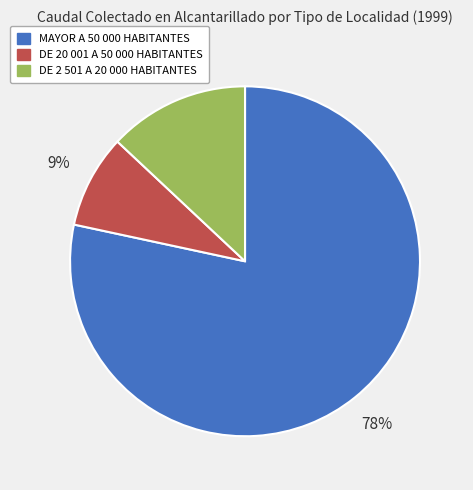

Rank the categories by value from lowest to highest.

DE 20 001 A 50 000 HABITANTES, DE 2 501 A 20 000 HABITANTES, MAYOR A 50 000 HABITANTES